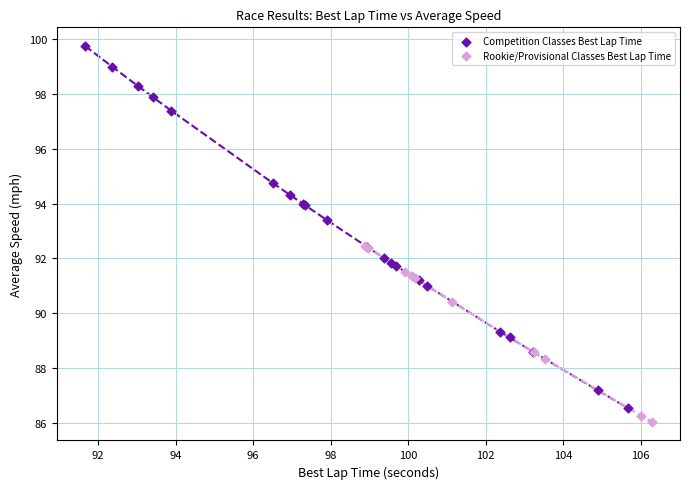

Which series has the largest Y range (max minus min)?

Competition Classes Best Lap Time